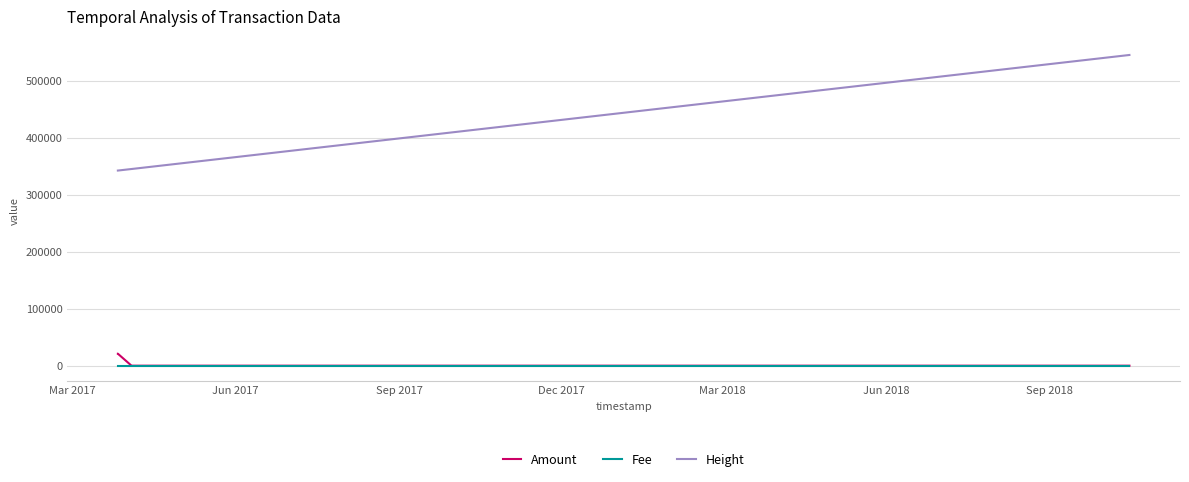

What is the maximum value for Height?

545320.0